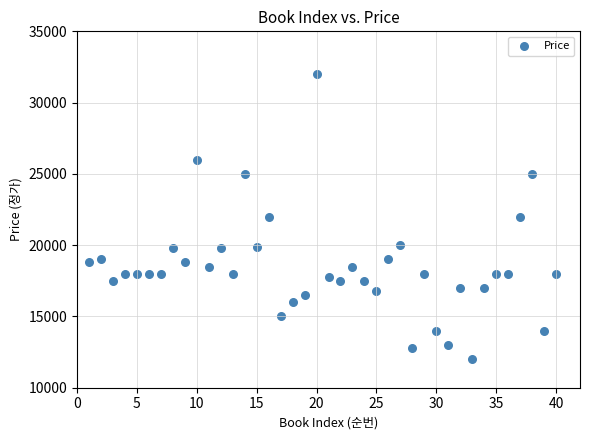

What is the range of X values (max minus min)?

39